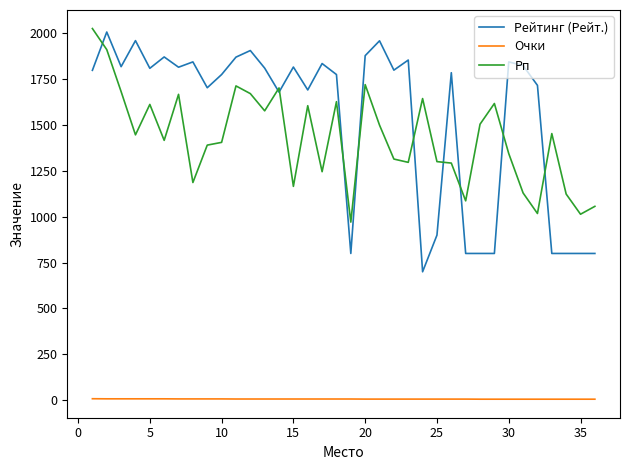

True or false: Очки and Рп intersect in this chart.

False